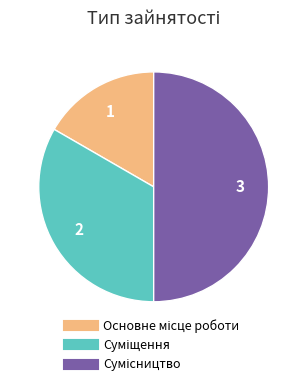

Between Сумісництво and Суміщення, which is larger?

Сумісництво